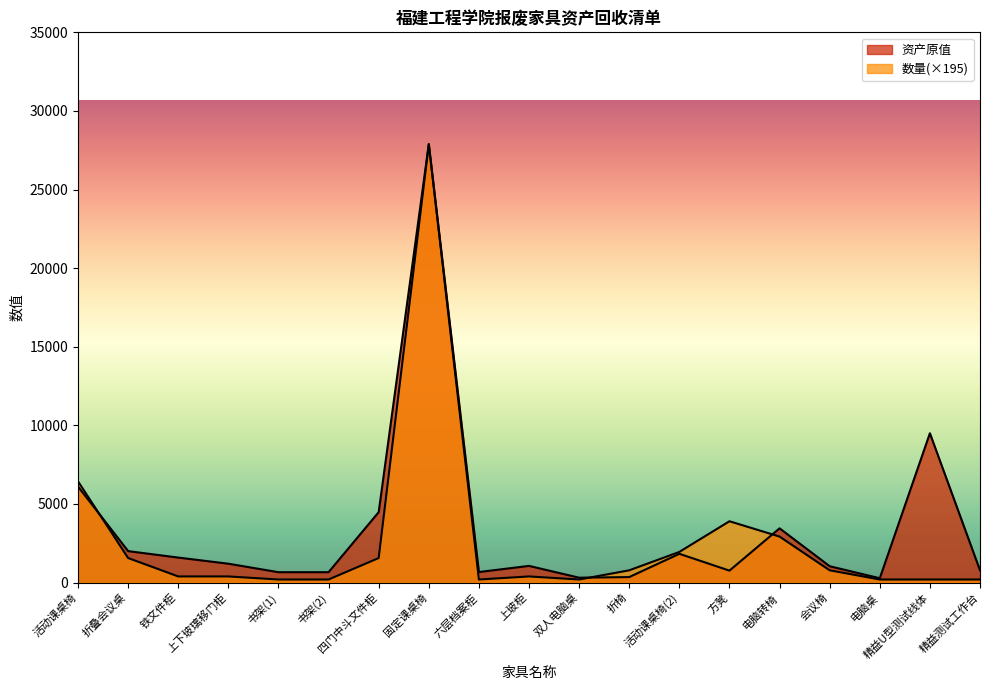

What is the label of the 15th point from the right?

书架(1)